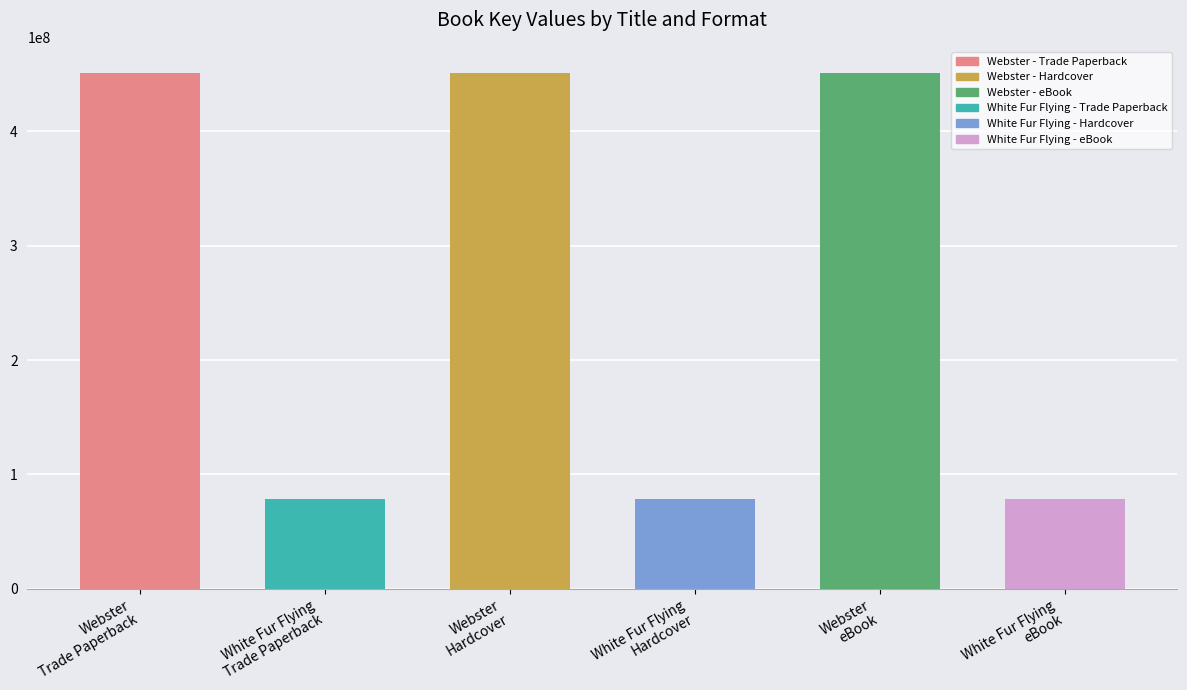

What is the smallest value displayed?

78141489